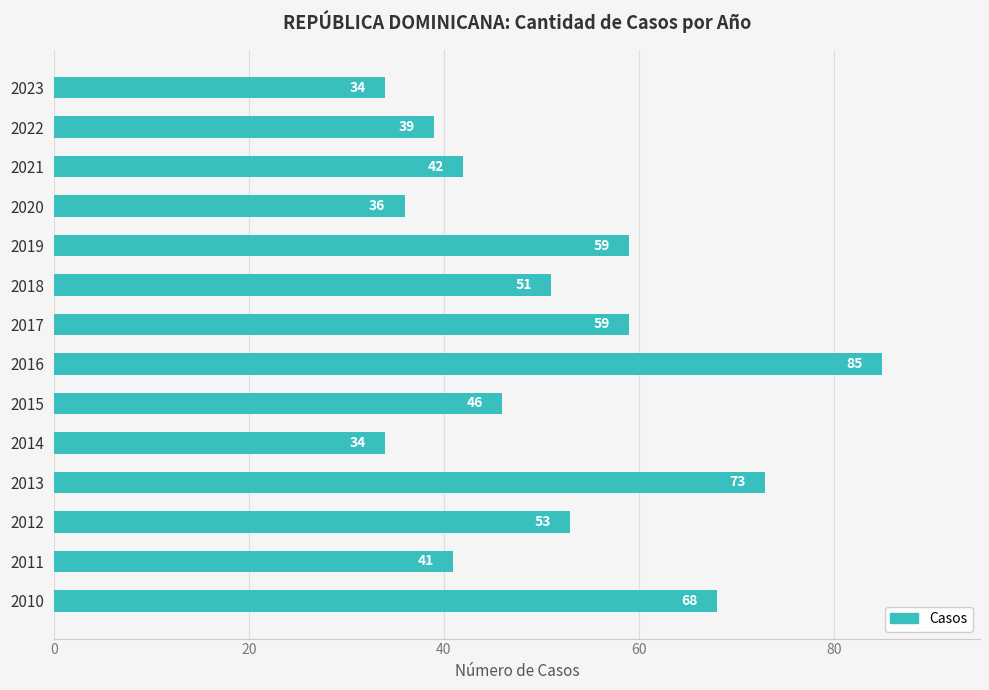

What is the change in value from 2012 to 2017?

+6